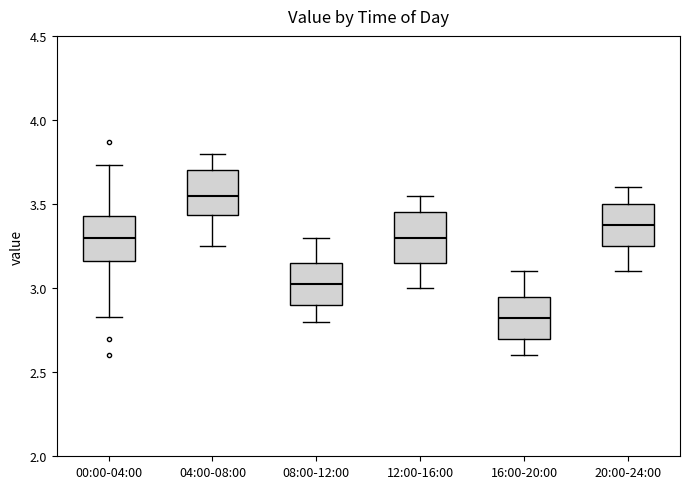

Which box has the highest median line?

04:00-08:00